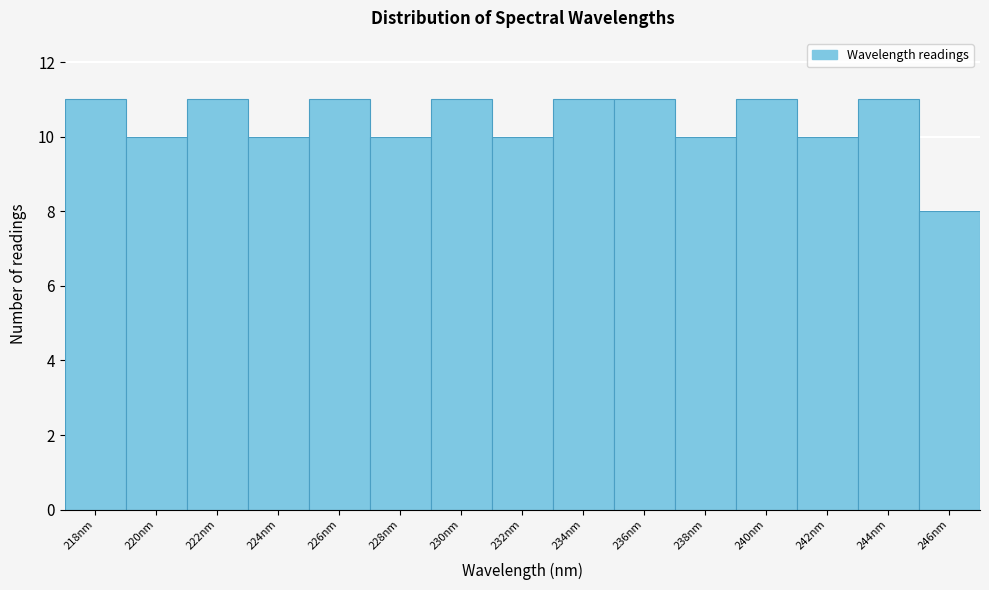

Reading left to right, extract all data points from this chart.

218nm=11	220nm=10	222nm=11	224nm=10	226nm=11	228nm=10	230nm=11	232nm=10	234nm=11	236nm=11	238nm=10	240nm=11	242nm=10	244nm=11	246nm=8